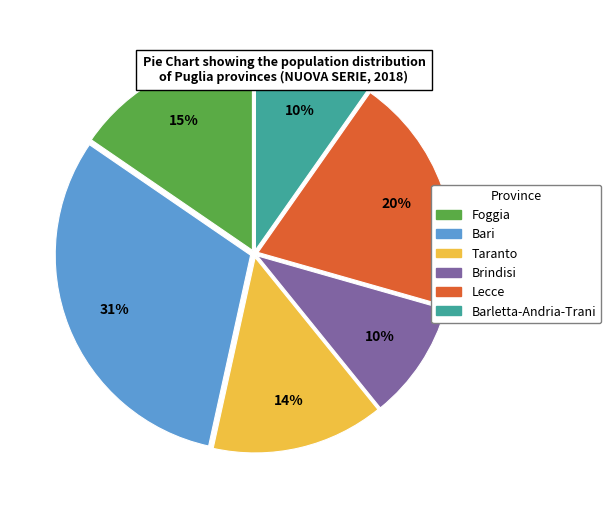

The Brindisi slice represents 10% of the pie. True or false?

True